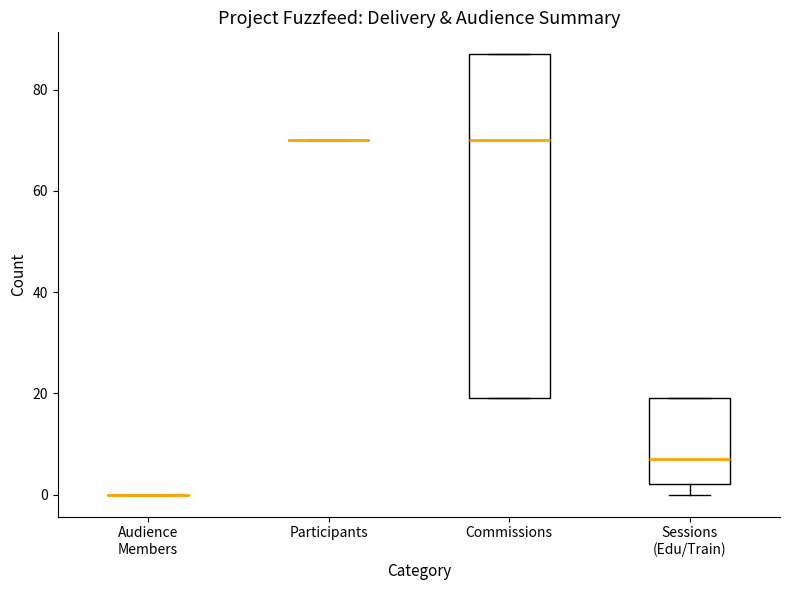

Which box is the tallest, from its lower edge to its upper edge?

Commissions